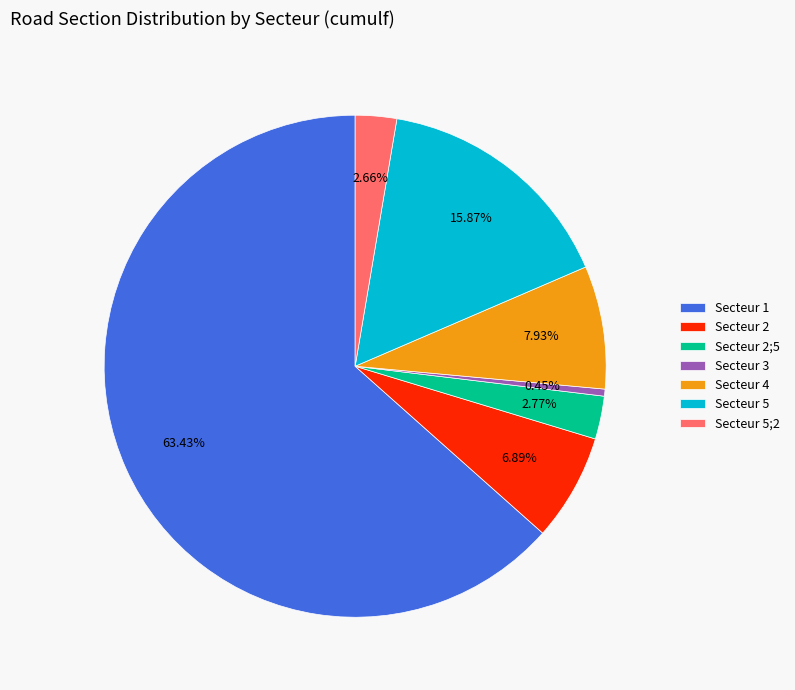

How many segments does this pie chart have?

7